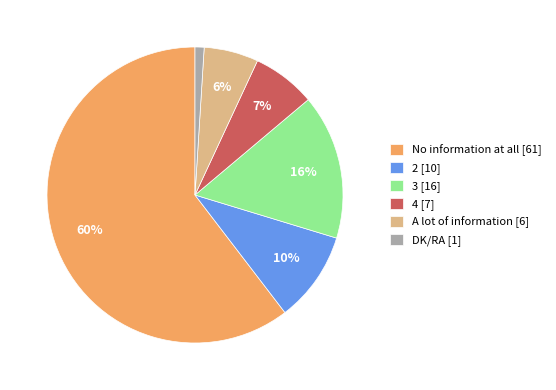

Is there any slice that represents more than half of the pie?

Yes